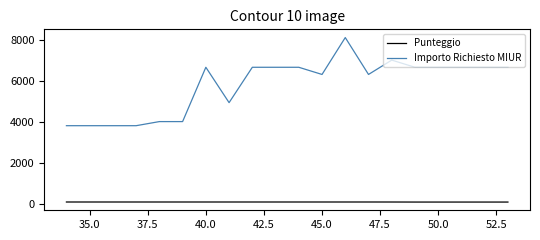

List the series in order of their peak value, highest first.

Importo Richiesto MIUR, Punteggio